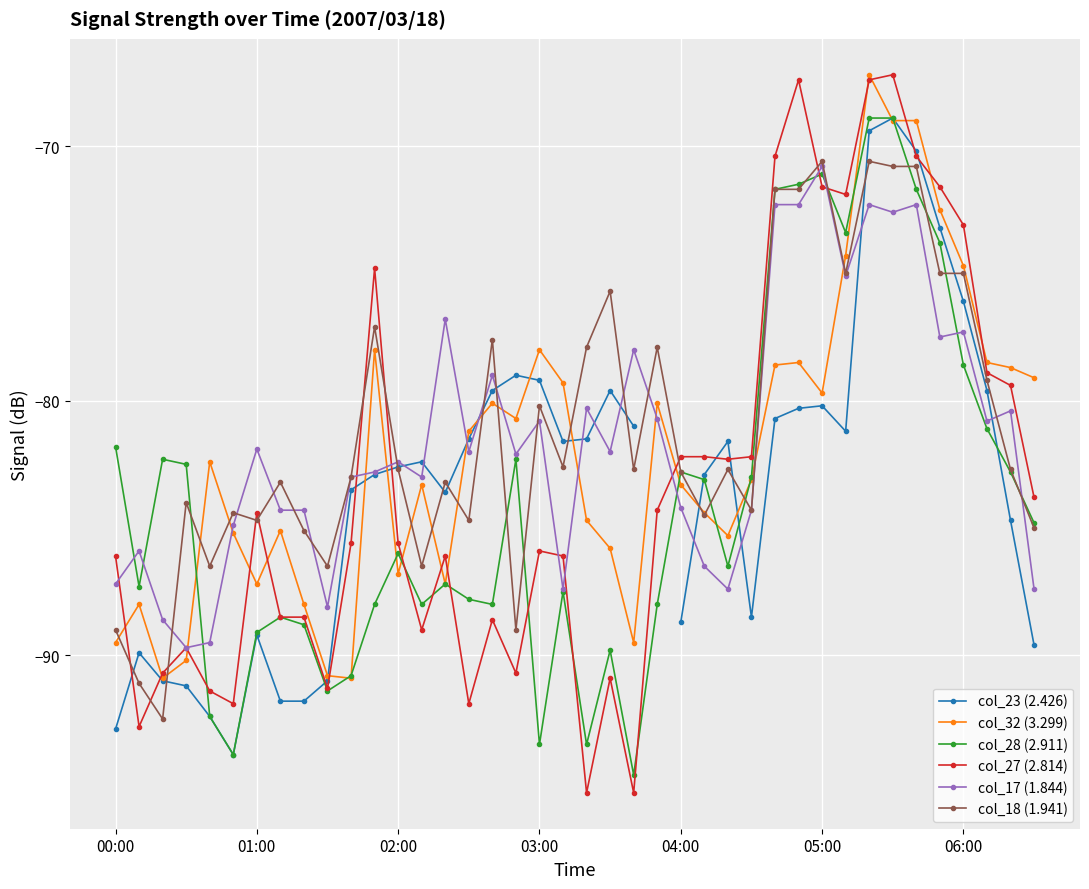

What is the sum of all col_18 (1.941) values?

-3240.2